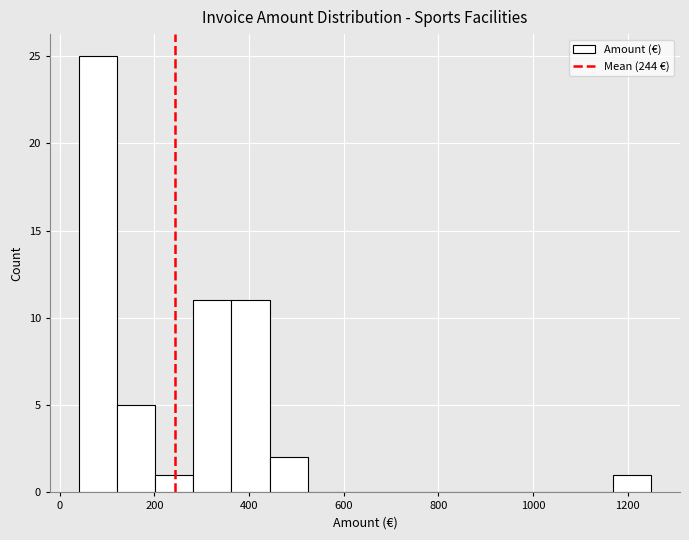

Reading left to right, transcribe this chart: for each bar, give the range it covers on the x-axis and its height. Neither the bar edges nor the heights are printed on the chart, so give them approximately, as read against the axes.

40 to 120: 25
120 to 200: 5
200 to 280: 1
280 to 360: 11
360 to 440: 11
440 to 520: 2
520 to 600: 0
600 to 680: 0
680 to 760: 0
760 to 840: 0
840 to 920: 0
920 to 1000: 0
1000 to 1080: 0
1080 to 1160: 0
1160 to 1260: 1